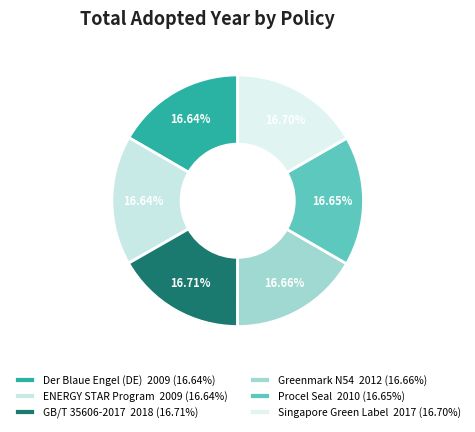

Is Procel Seal the majority of the pie?

No